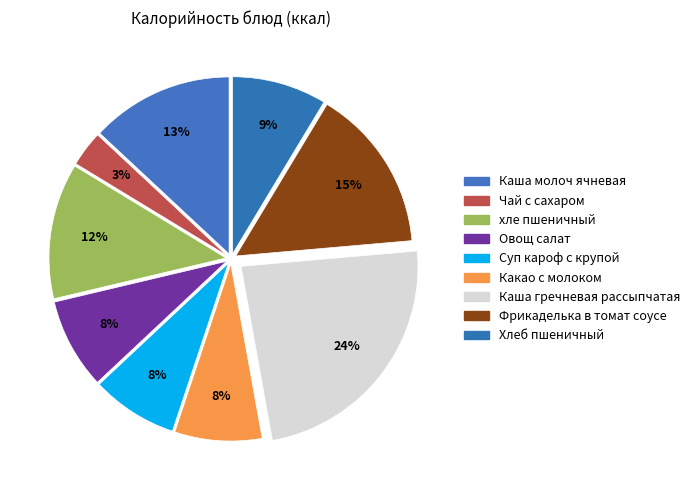

Which slice is the largest?

Каша гречневая рассыпчатая